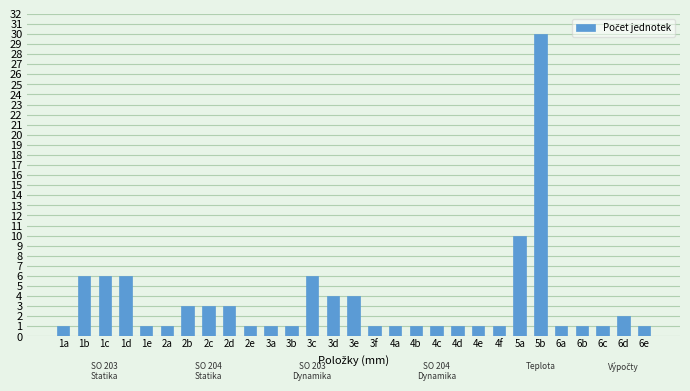

Which category has the highest value across all series?

5b